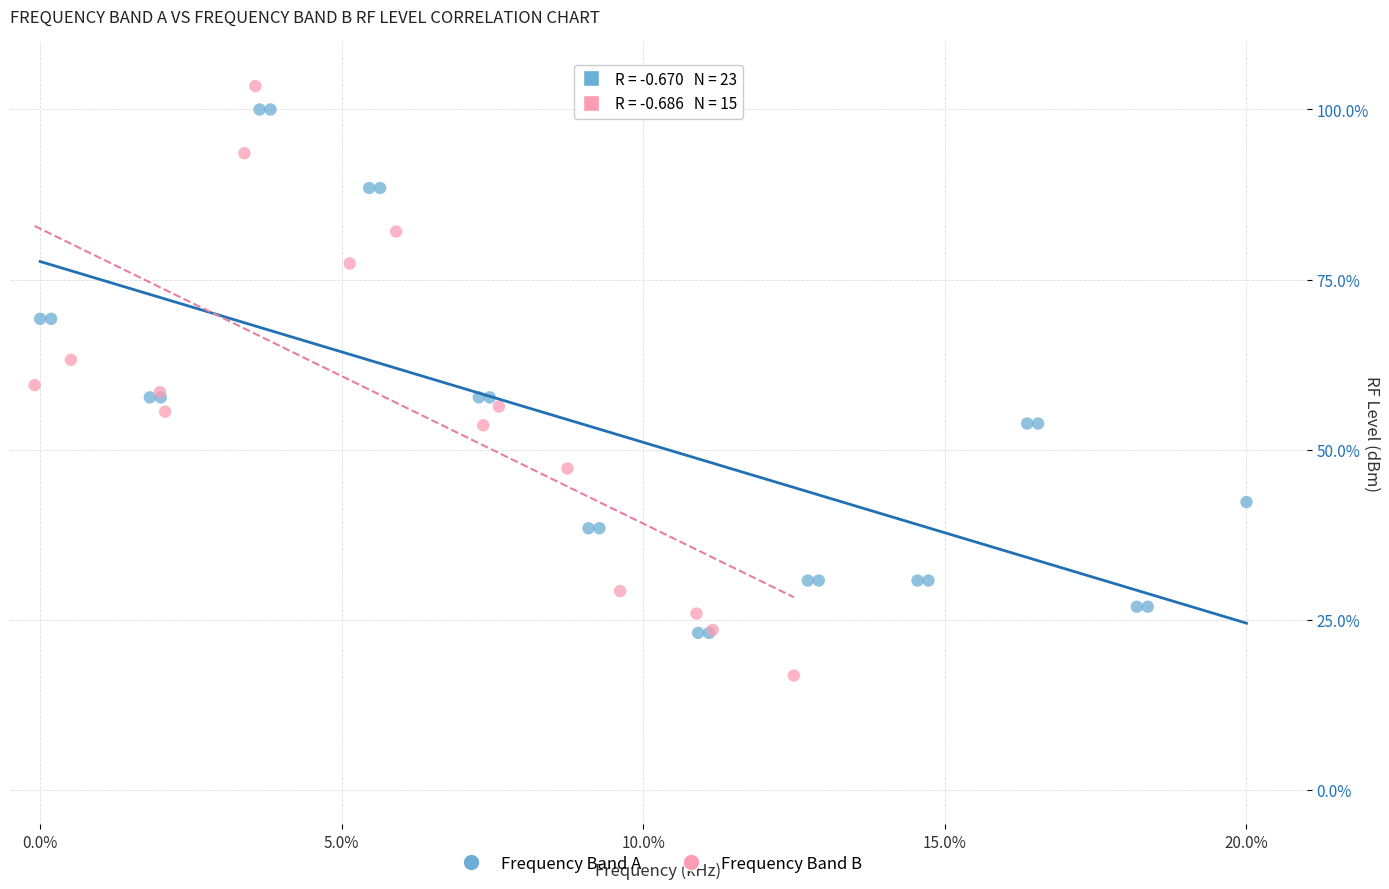

Which series has the widest spread of Y values?

Frequency Band B